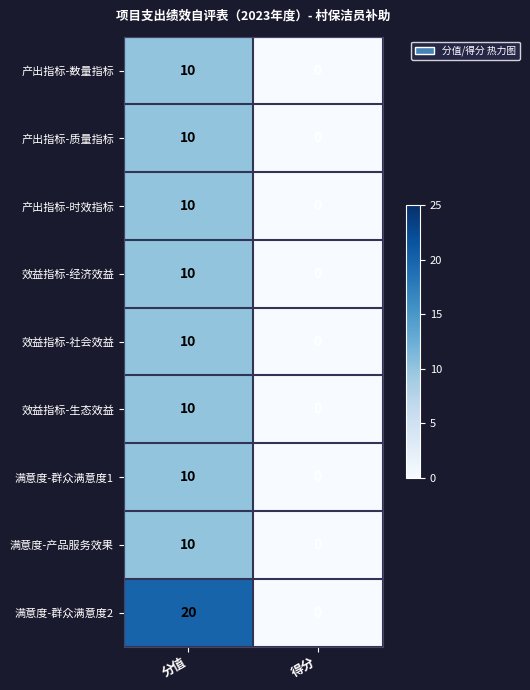

The value of 产出指标-数量指标 at 得分 is 6. True or false?

False